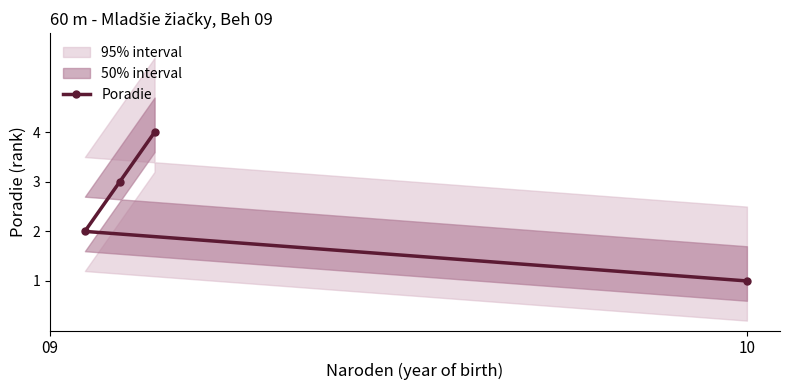

What is the maximum value for Poradie?

4